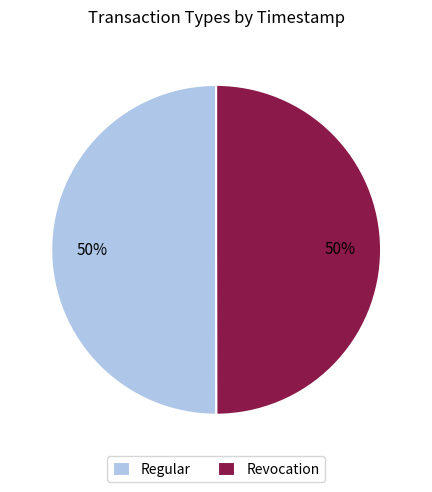

True or false: Regular accounts for 50% of the total.

True